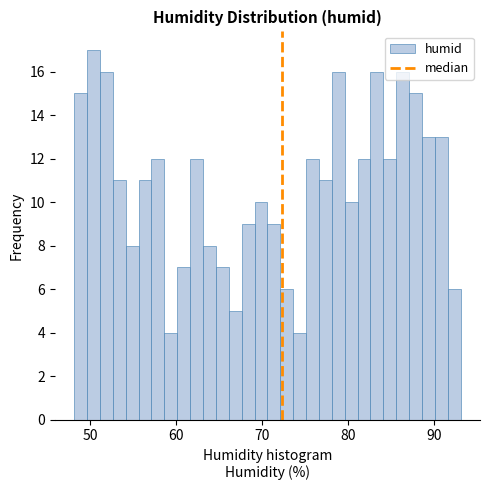

Around what value on the x-axis is the tallest bar? Give the approximate position of its centre, as read against the axis.

50